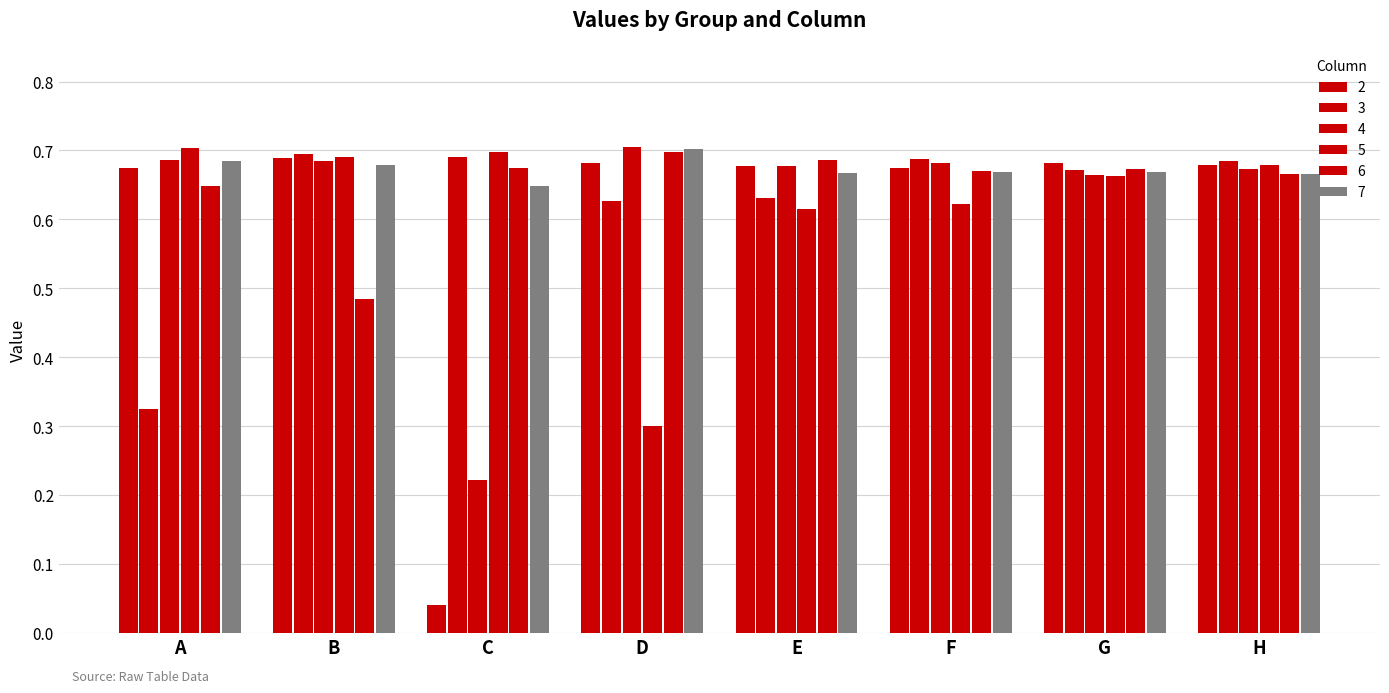

The 2 series shows 0.7 at G. True or false?

True